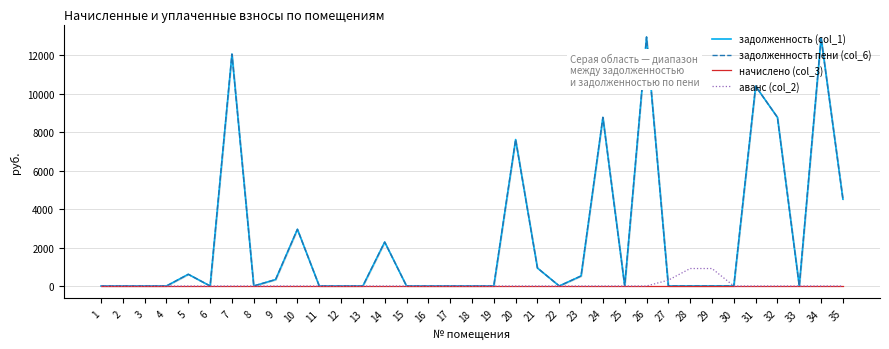

List the labels in order of начислено (col_3) value, largest first.

1, 2, 3, 4, 5, 6, 7, 8, 9, 10, 11, 12, 13, 14, 15, 16, 17, 18, 19, 20, 21, 22, 23, 24, 25, 26, 27, 28, 29, 30, 31, 32, 33, 34, 35